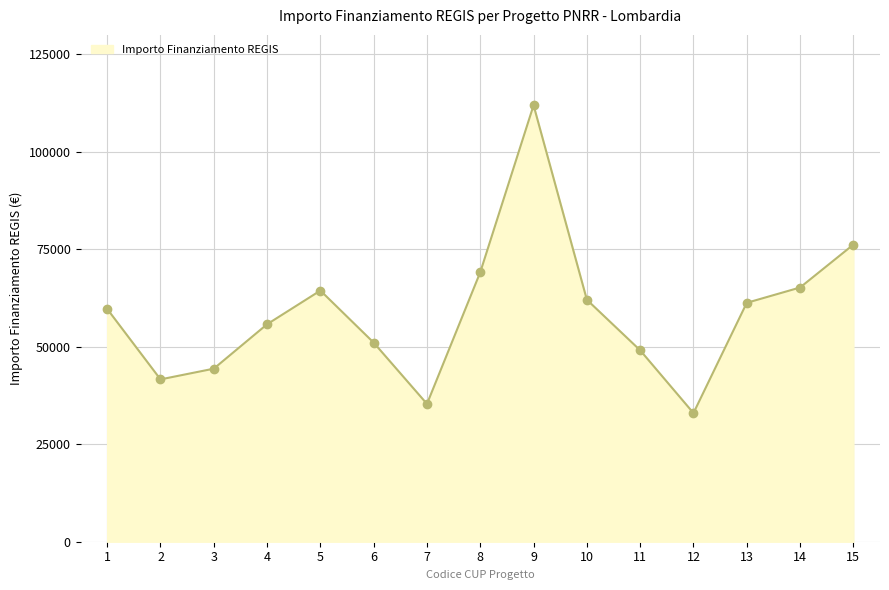

True or false: the data has more than 1 interior local peaks.

True